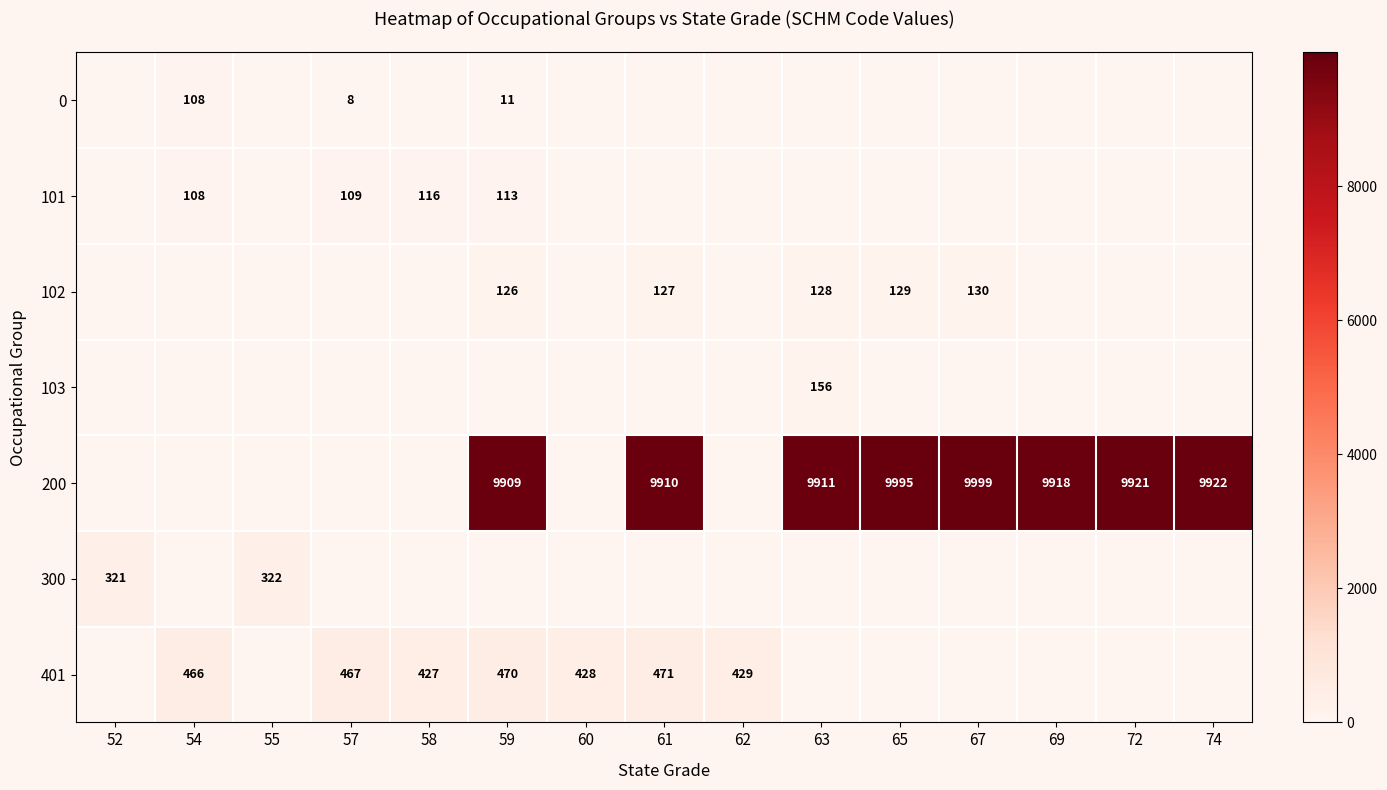

Is it true that 0 equals 108 at 54?

True